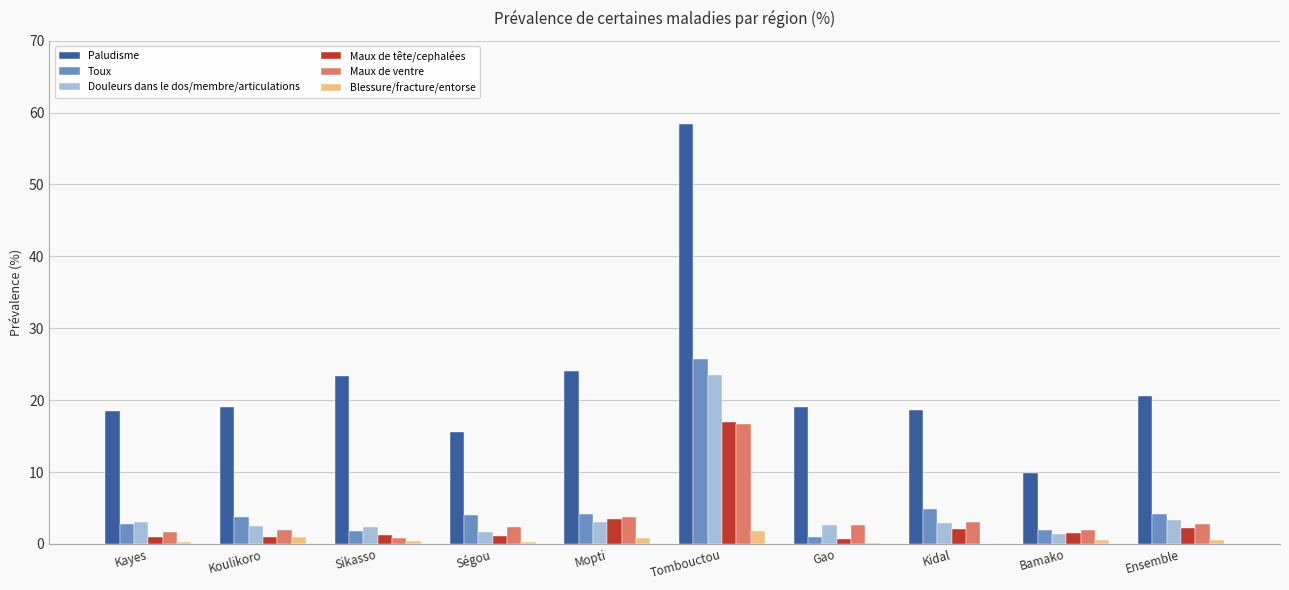

What is the greatest value displayed?

58.4